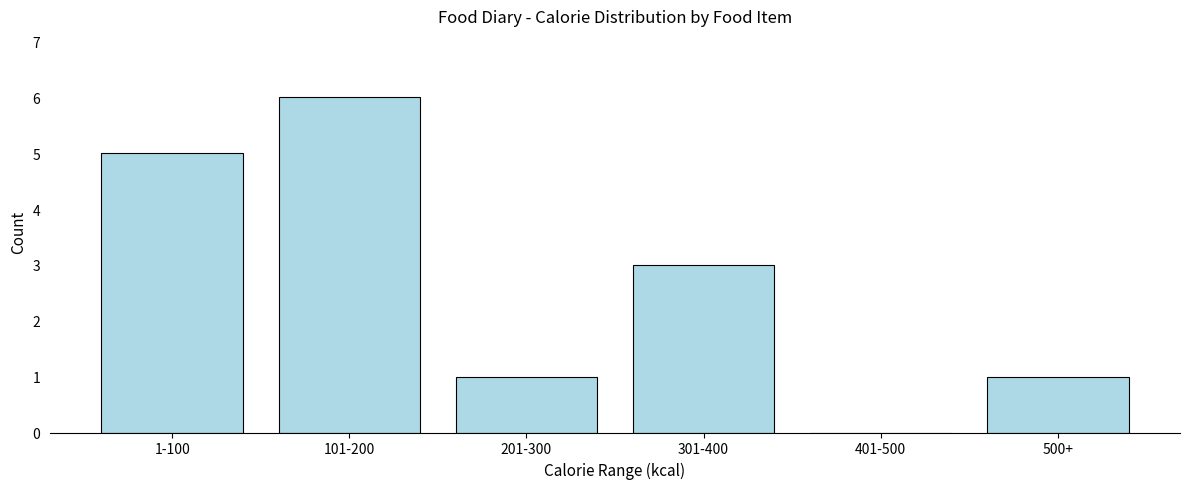

Reading right to left, list all the values displayed in this chart.

500+=1	401-500=0	301-400=3	201-300=1	101-200=6	1-100=5